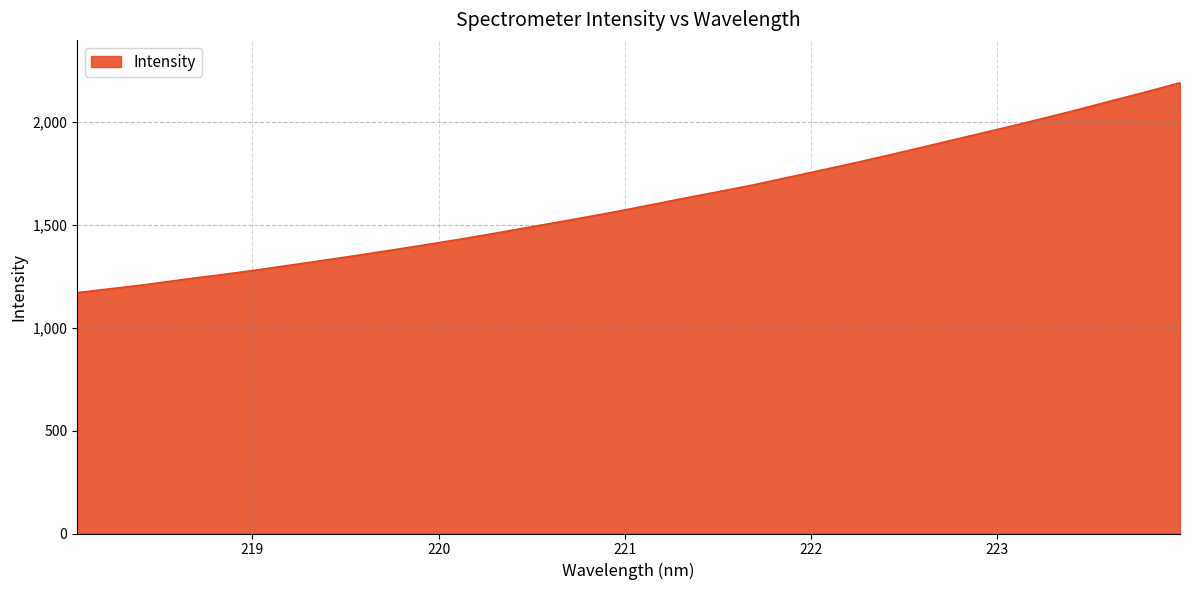

How many lines are shown in the chart?

1